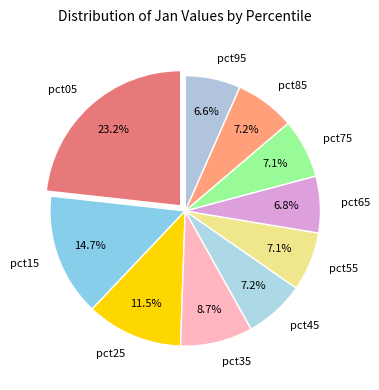

True or false: pct85 accounts for 7% of the total.

True